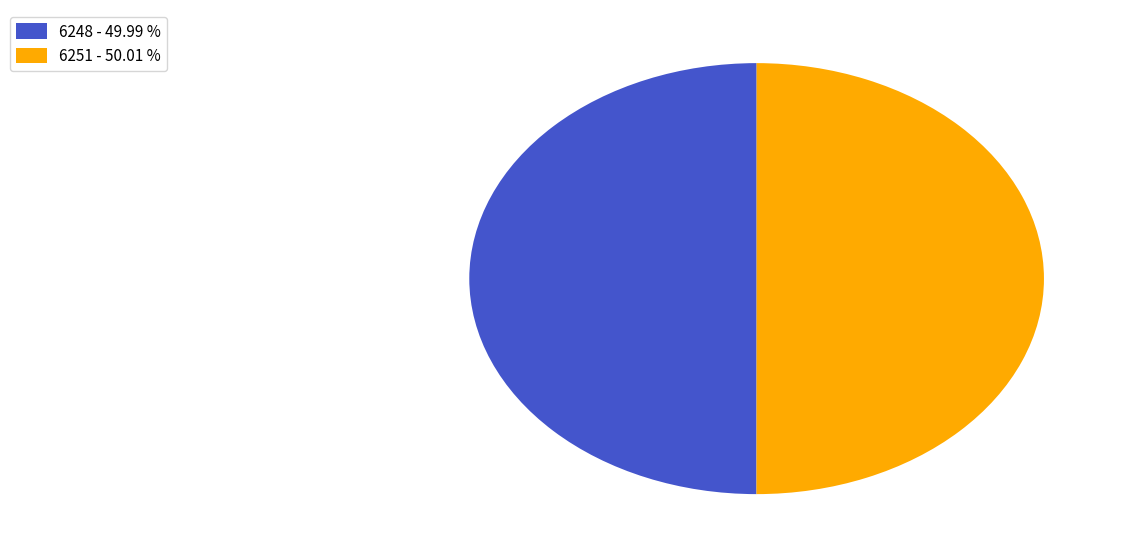

Approximately how many times larger is the value at 6248 - 49.99 % compared to 6251 - 50.01 %?

1.0